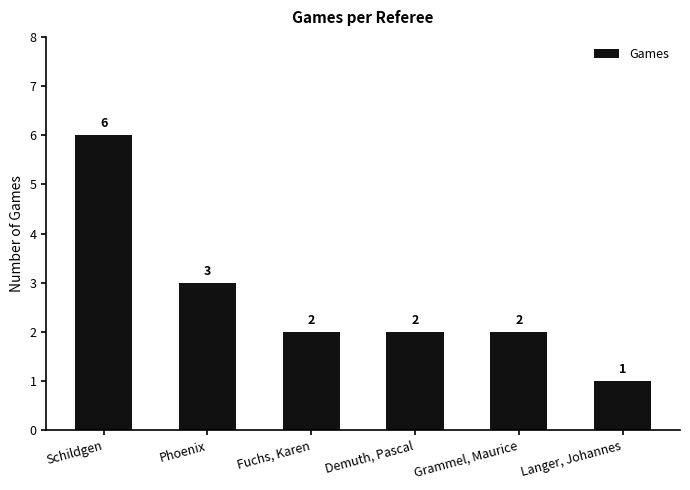

What is the change in value from Demuth, Pascal to Langer, Johannes?

-1